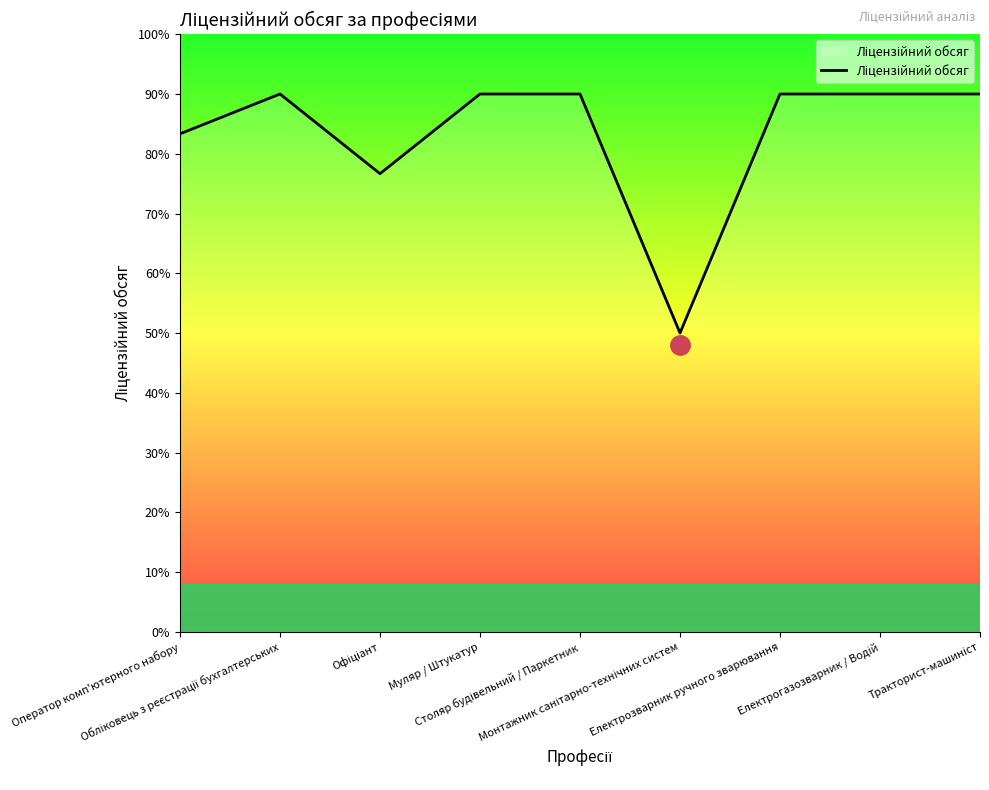

What is the difference between the maximum and minimum values?

40.0